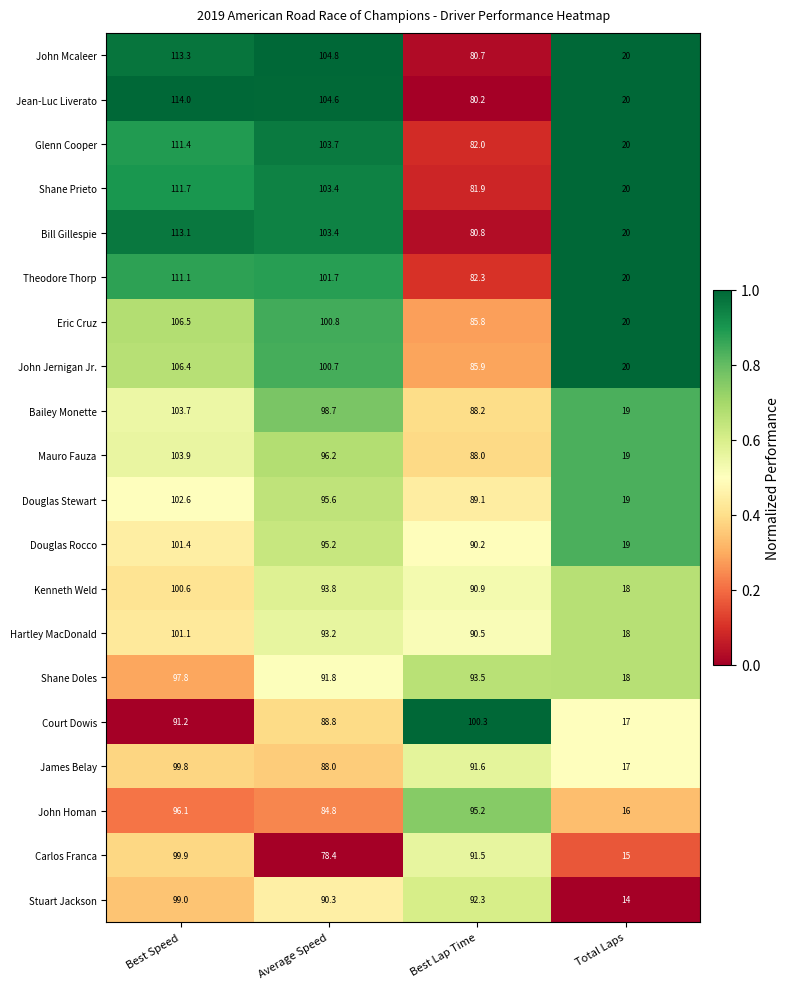

True or false: Kenneth Weld has a value of 18.0 at Total Laps.

True